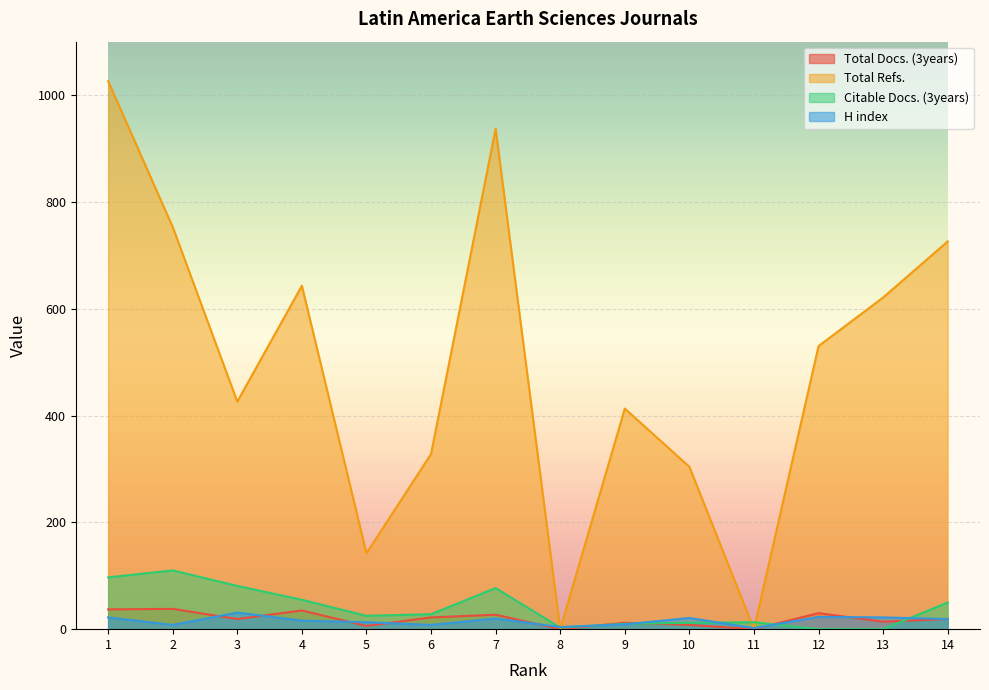

The value of Total Docs. (3years) at 2 is 65. True or false?

False